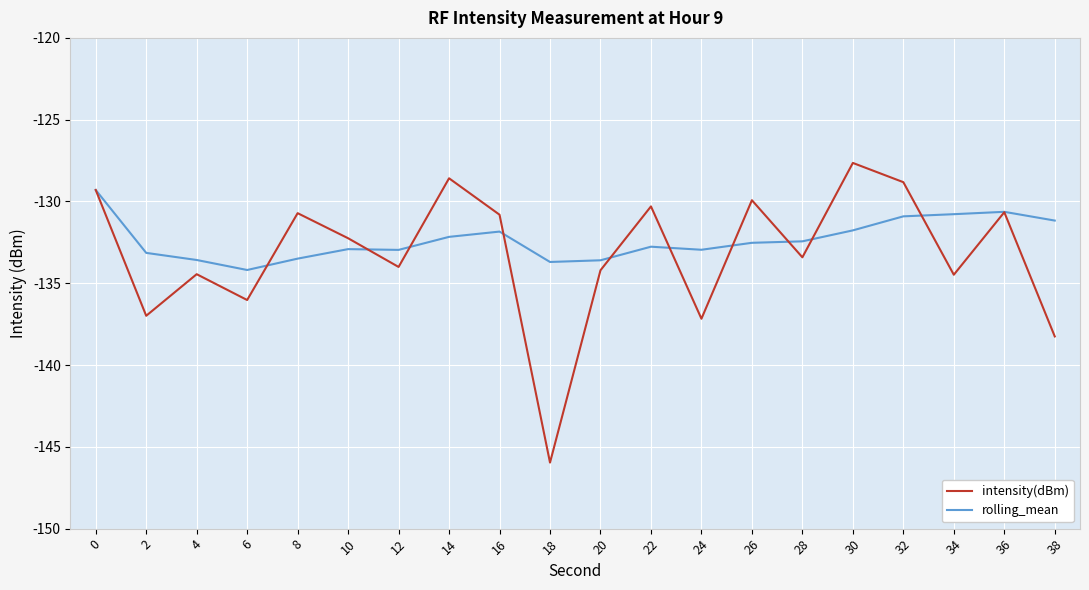

Rank the series at 26 from lowest to highest value.

rolling_mean, intensity(dBm)